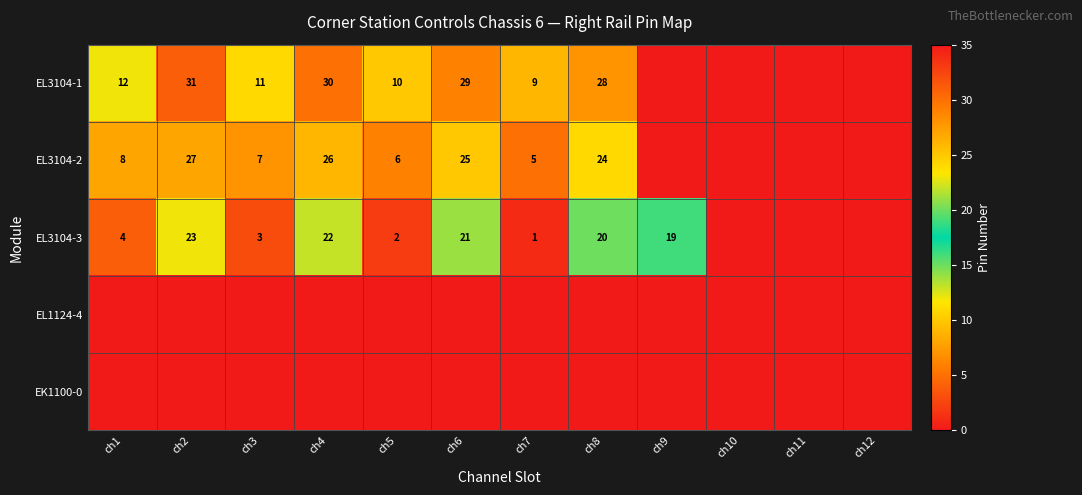

The EL3104-2 series shows 2 at ch5. True or false?

False